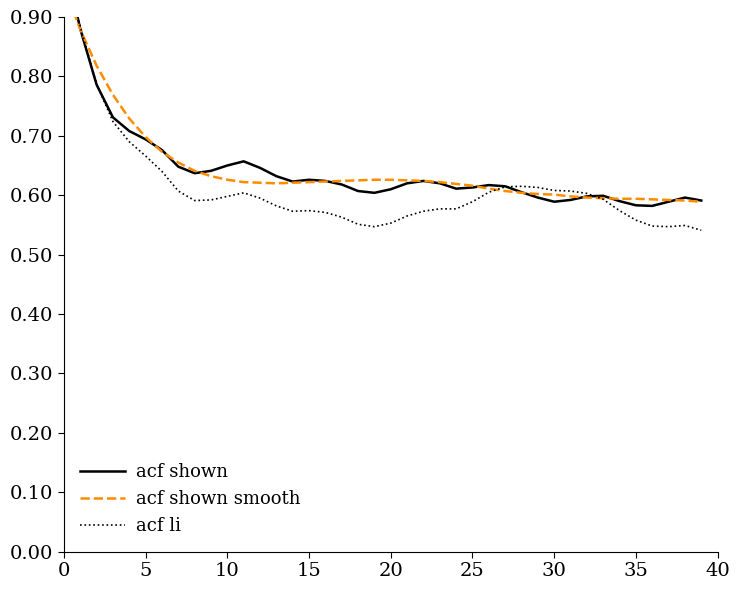

What is the sum of all acf shown values?

25.7